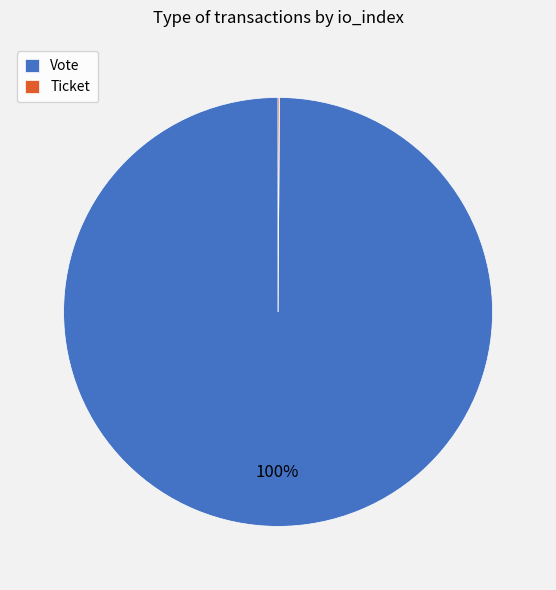

Is it true that Vote is 85% of the pie?

False